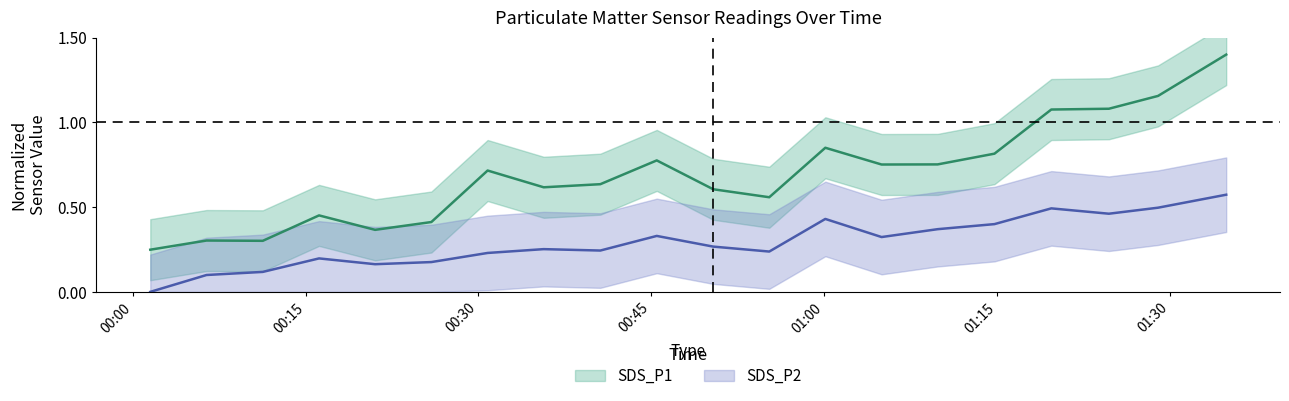

What is the label of the 4th point from the left?

2022/08/16 00:16:10